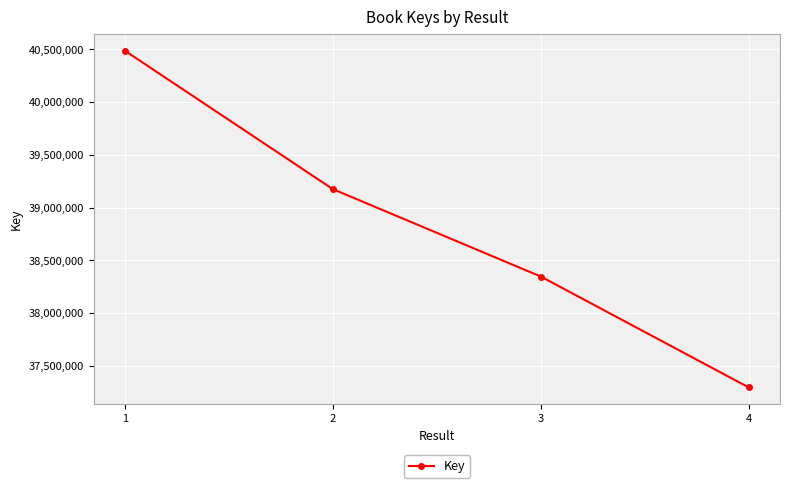

Reading left to right, what are all the values shown in this chart?

1=40487524	2=39174503	3=38345393	4=37293309